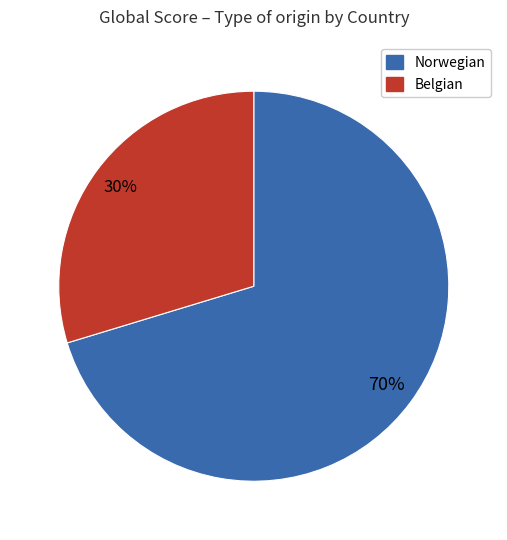

Which slice is the largest?

Norwegian